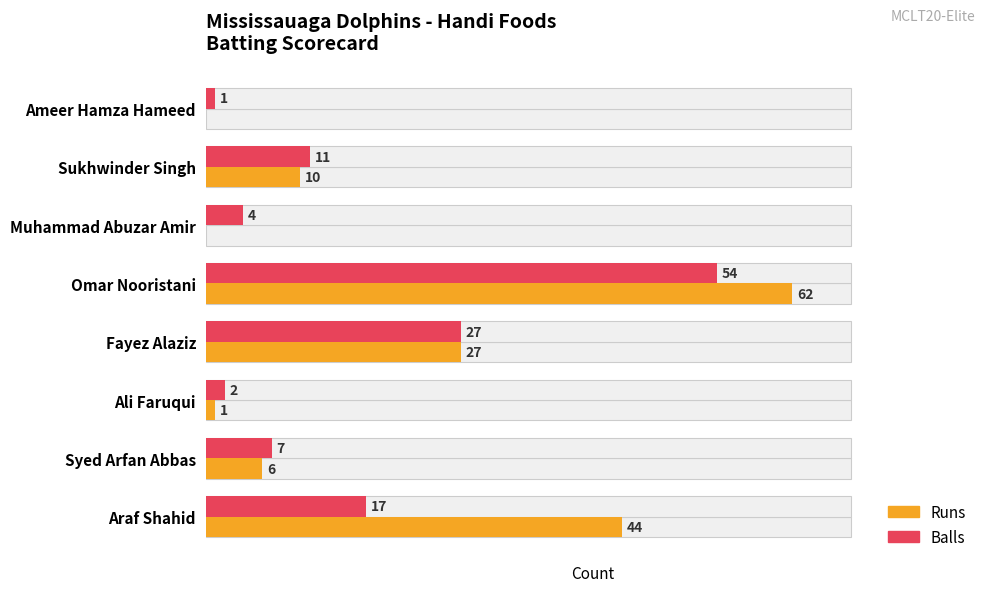

Is the value of Balls at Ali Faruqui greater than the value of Runs at Omar Nooristani?

No